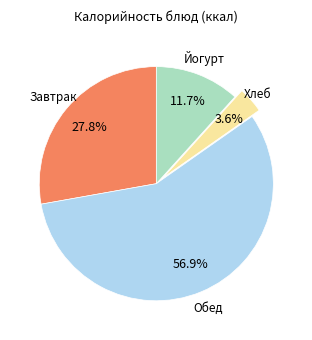

To the nearest percent, what is the difference between the largest and smallest slice percentages?

53%